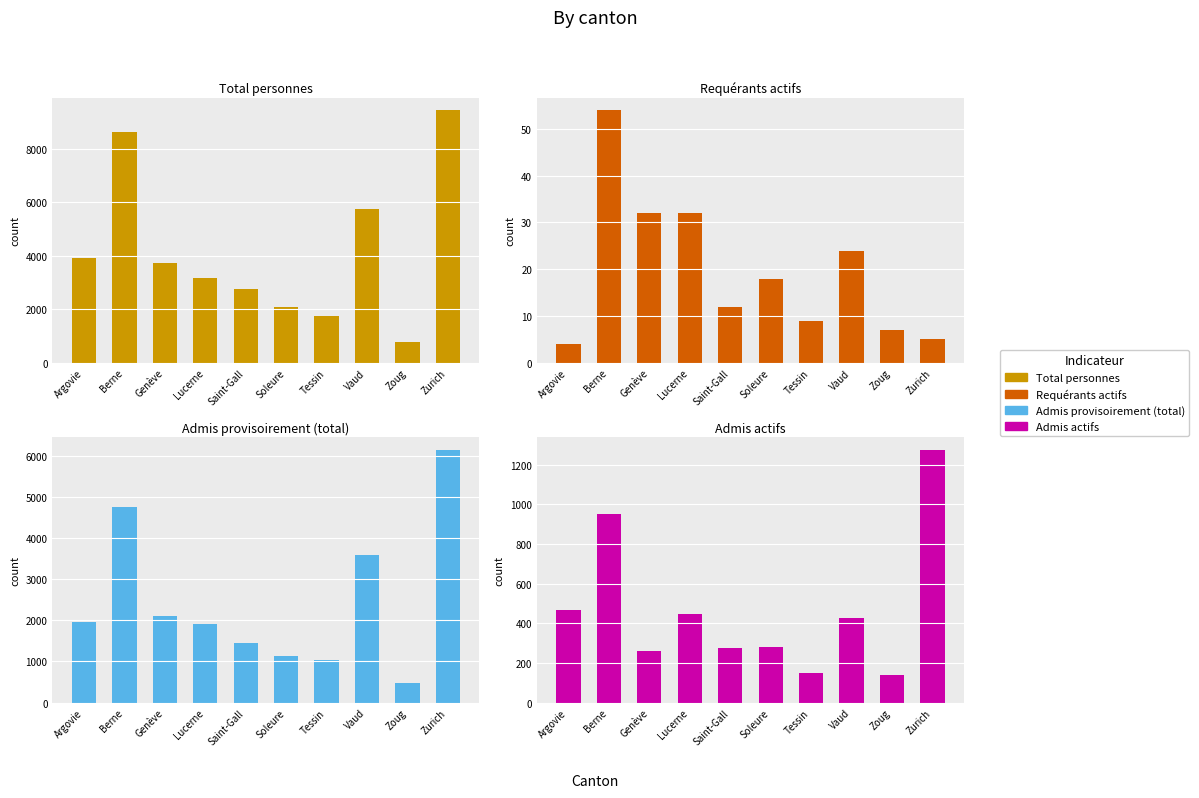

Is it true that Admis provisoirement (total) equals 6144 at Zurich?

True